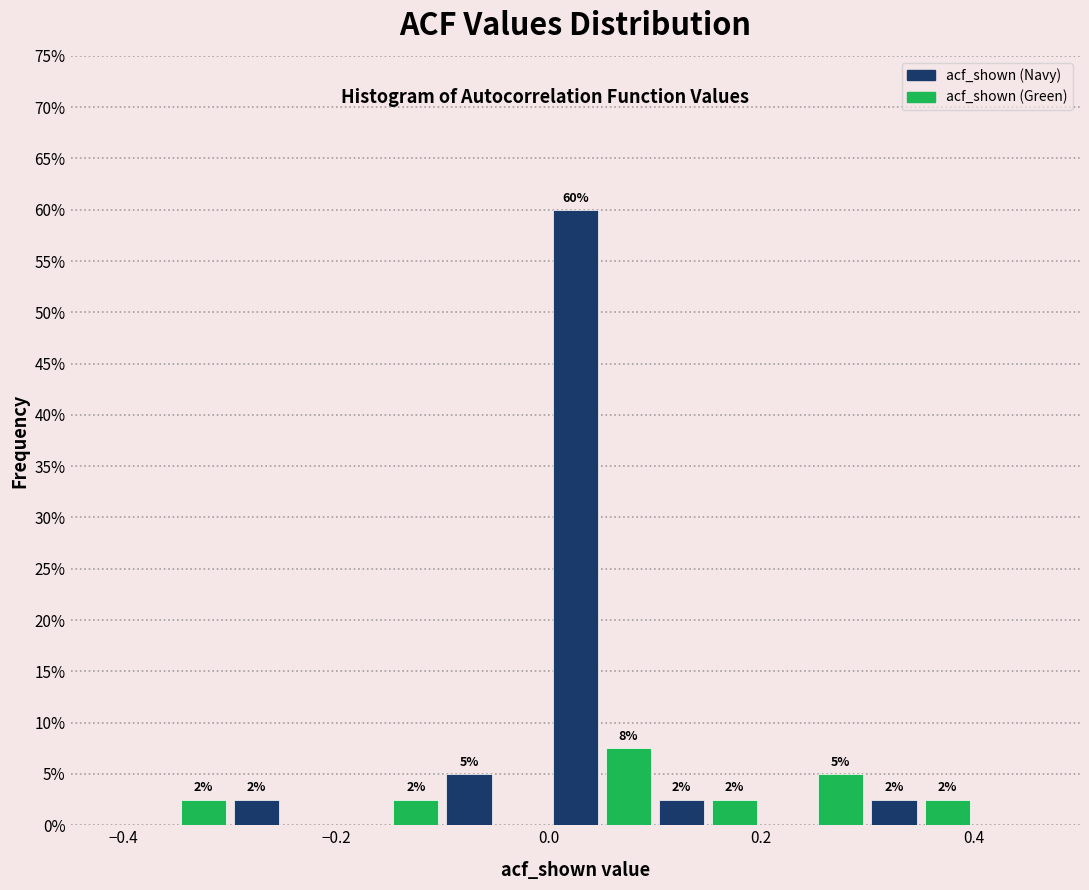

Read against the x-axis, roughly where is the centre of the tallest bar?

0.02